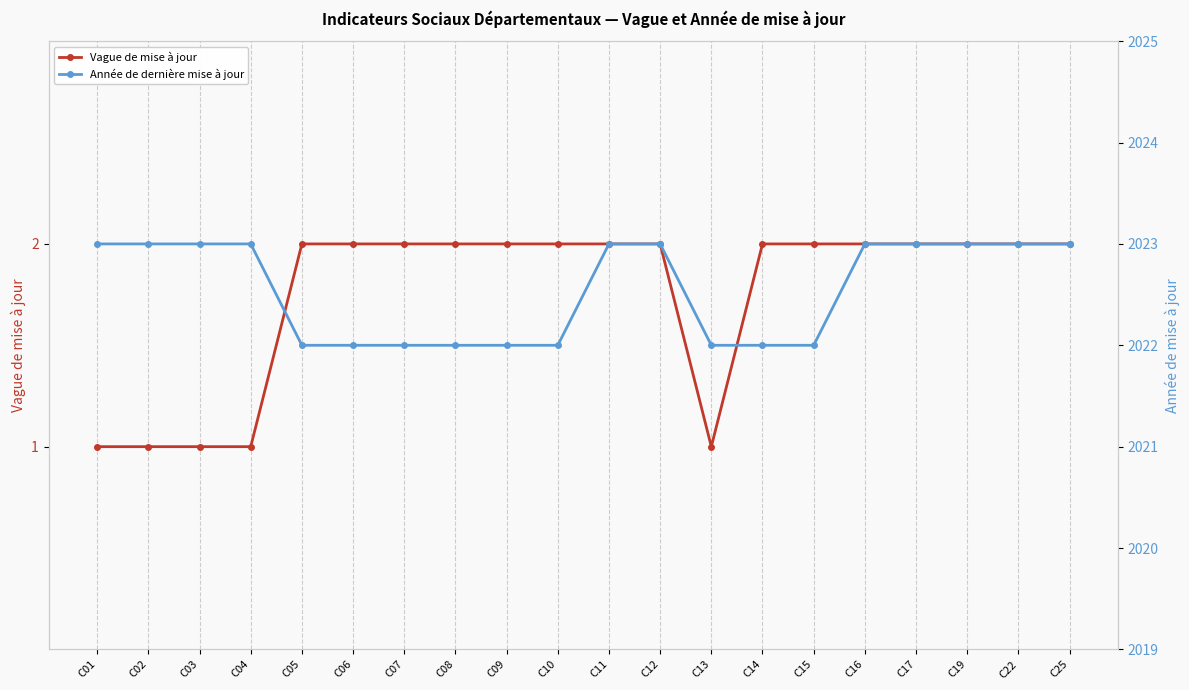

The value of Année de dernière mise à jour at C14 is 2825. True or false?

False